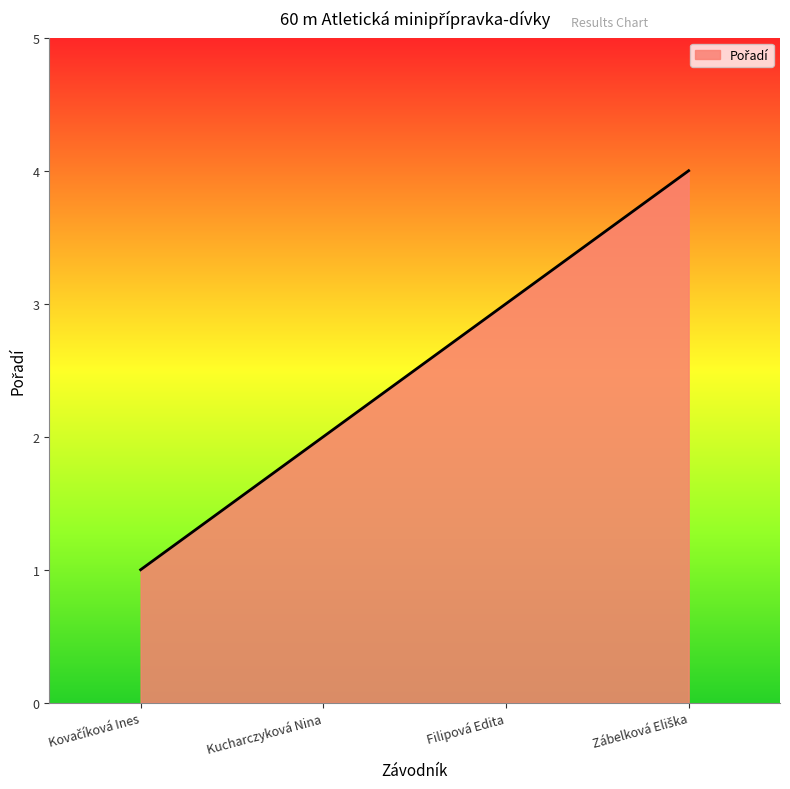

How many series are shown in this chart?

1